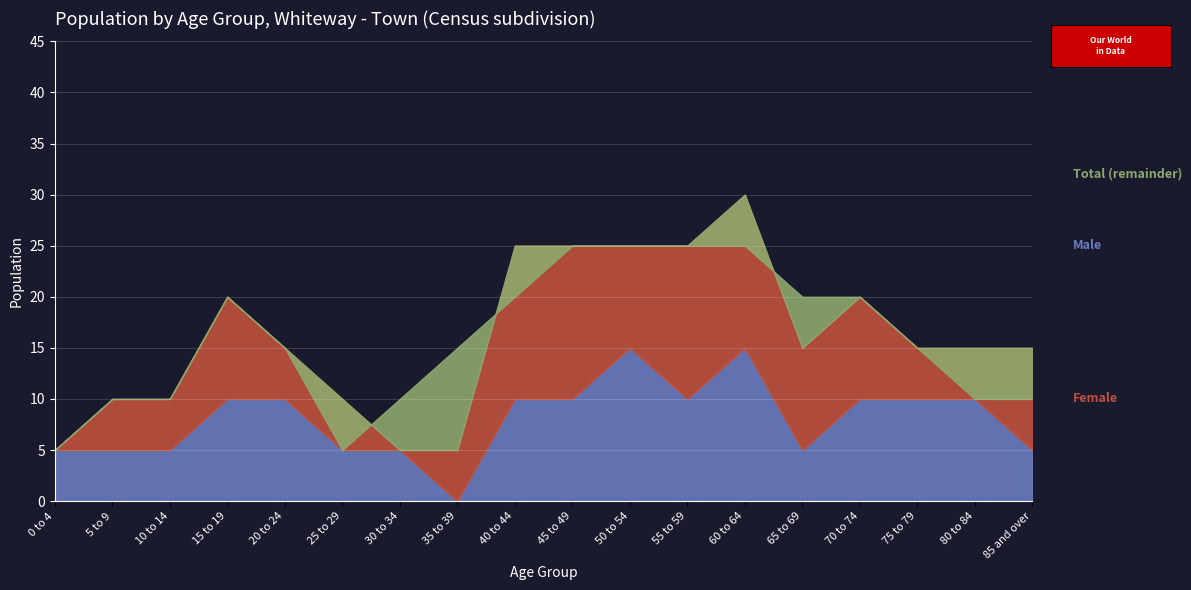

Where do Female and Male first cross each other?

30 to 34 and 35 to 39